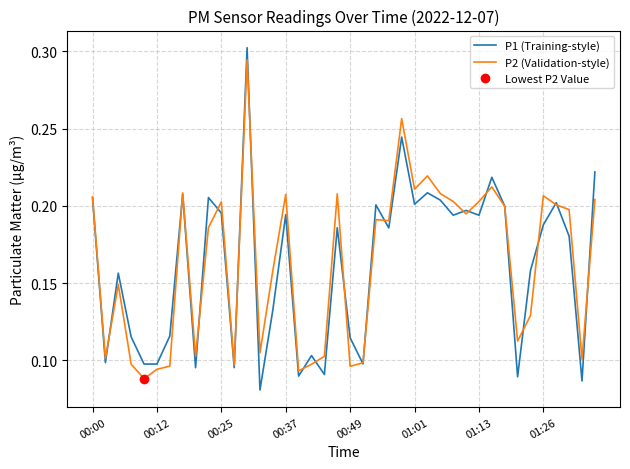

What is the difference between the second highest and second lowest values in the P1 (Training-style) series?

0.2